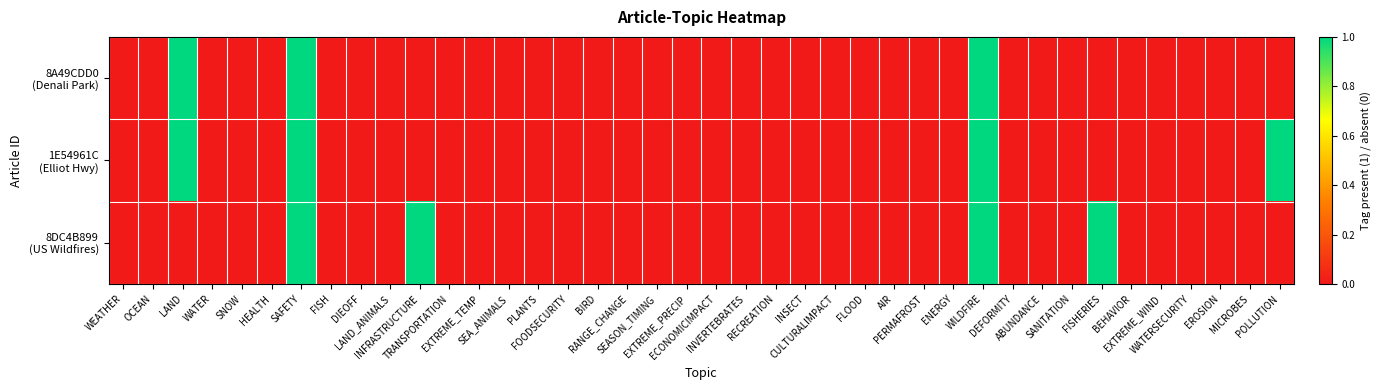

How many distinct data groups are displayed?

3